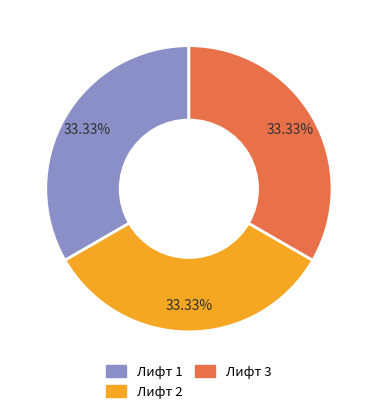

The Лифт 1 slice represents 5% of the pie. True or false?

False